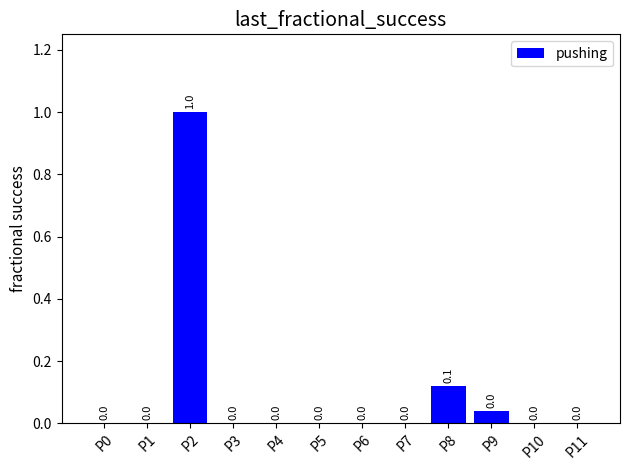

What is the approximate value at P2?

1.0